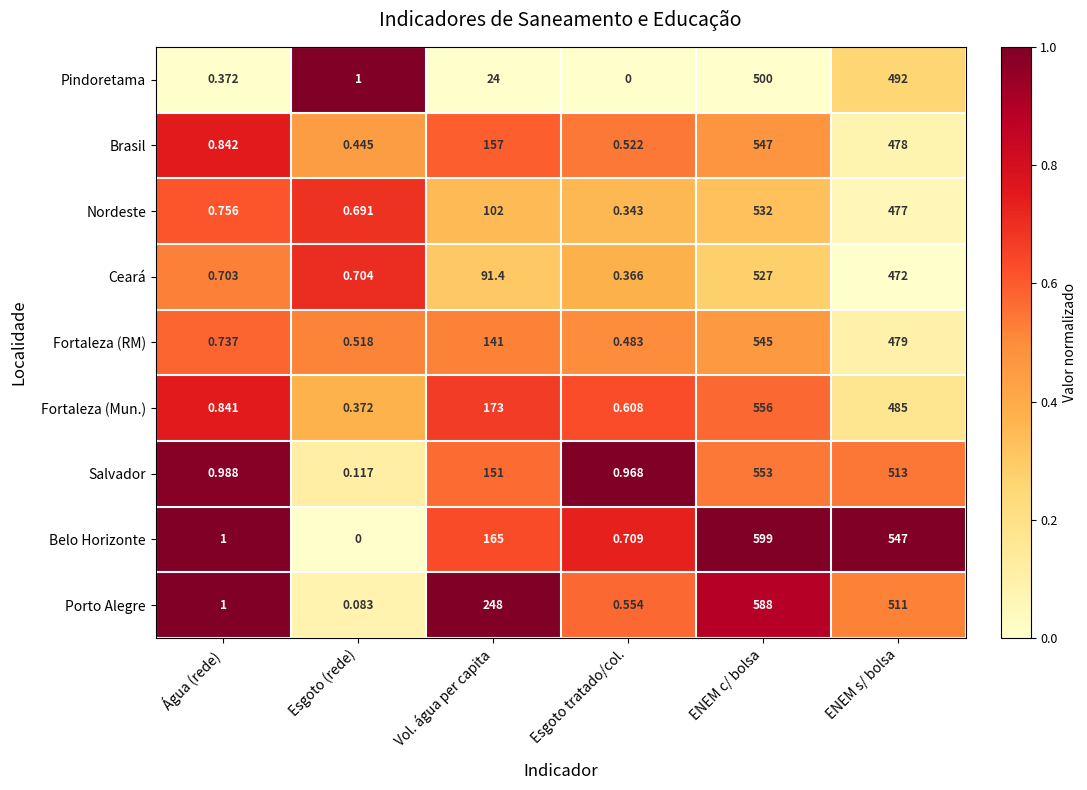

Which series changed the most between Água (rede) and Vol. água per capita?

Porto Alegre